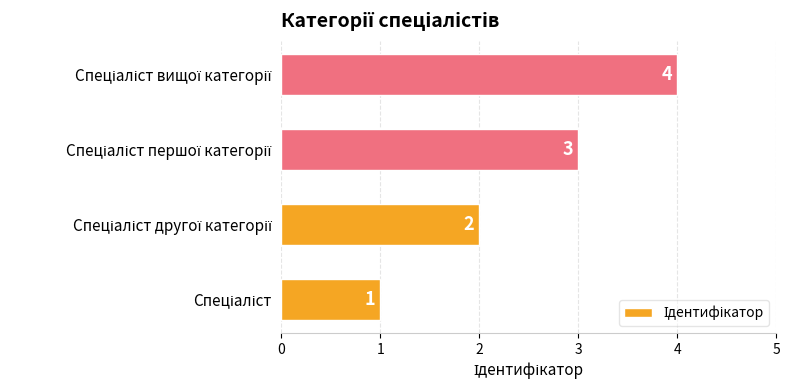

How many values are between 2 and 4?

3